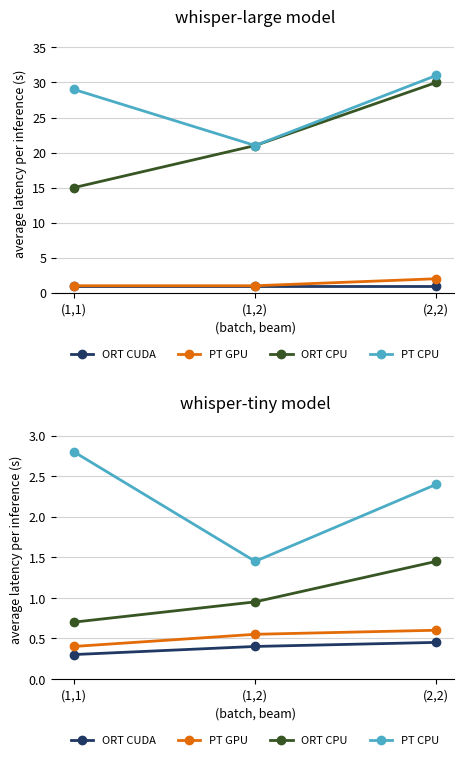

At which label is ORT CUDA closest to 0?

(1,1)